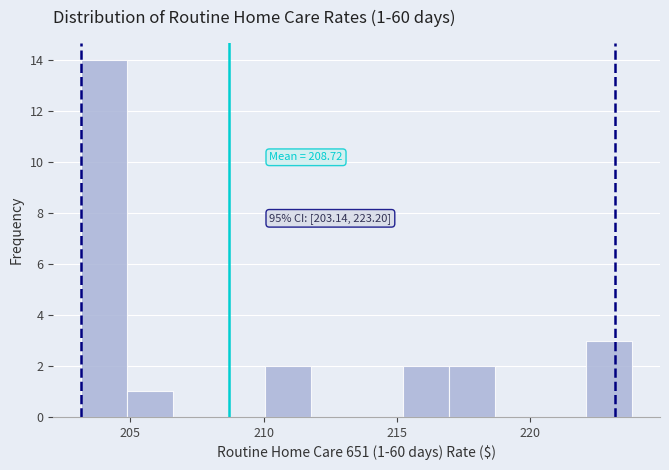

Read against the x-axis, roughly where is the centre of the tallest bar?

204.0